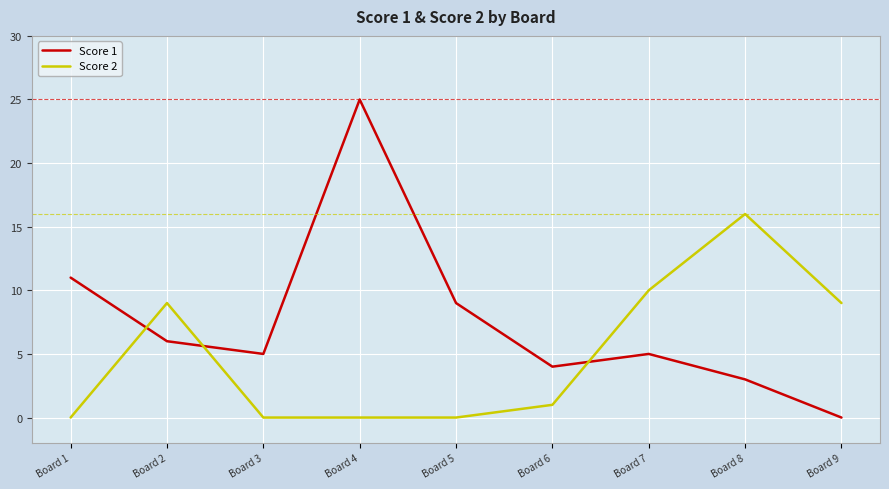

What is the difference between the maximum and second lowest values in the Score 2 series?

16